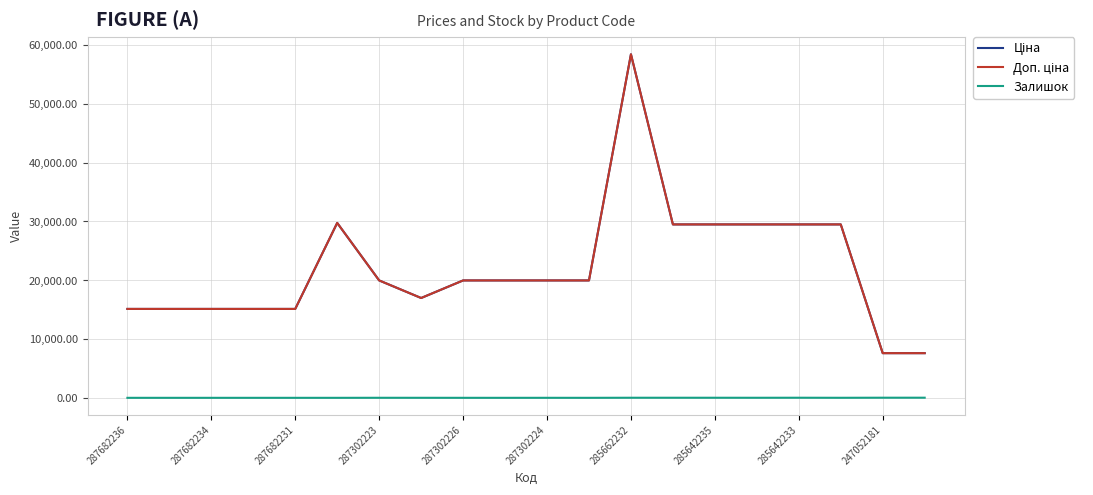

Does the chart display data point markers on the line(s)?

No